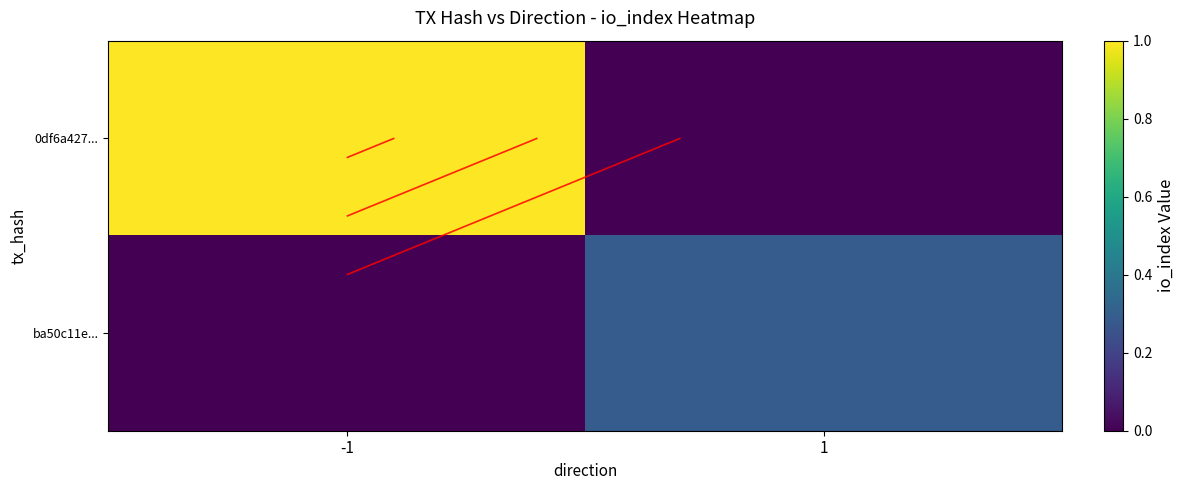

How many data points in 0df6a427... are less than 1?

1